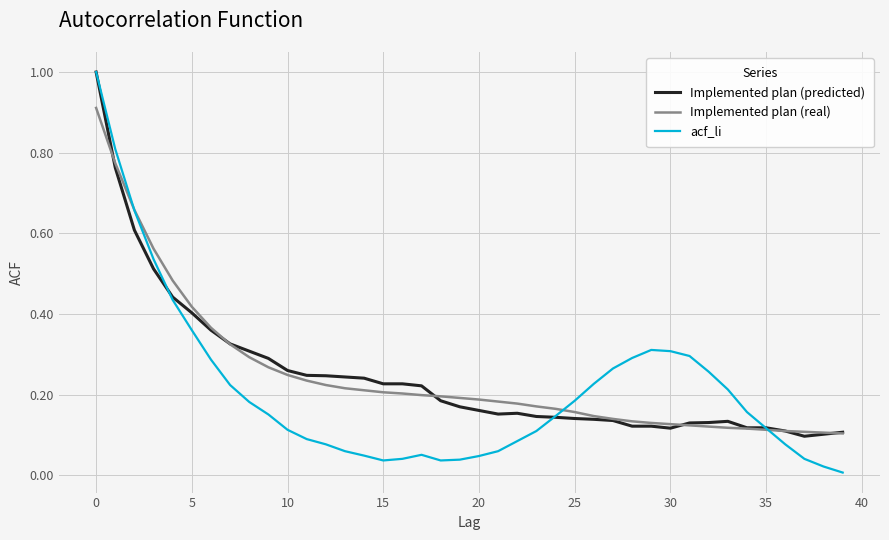

What is the maximum value shown in the chart?

1.0